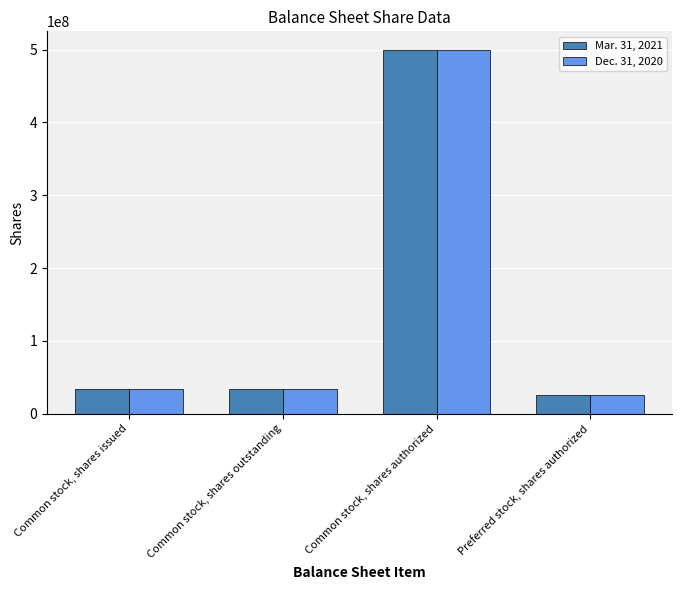

Reading right to left, list all the values displayed in this chart.

Mar. 31, 2021: 25000000	500000000	34546060	34546060
Dec. 31, 2020: 25000000	500000000	34546060	34546060